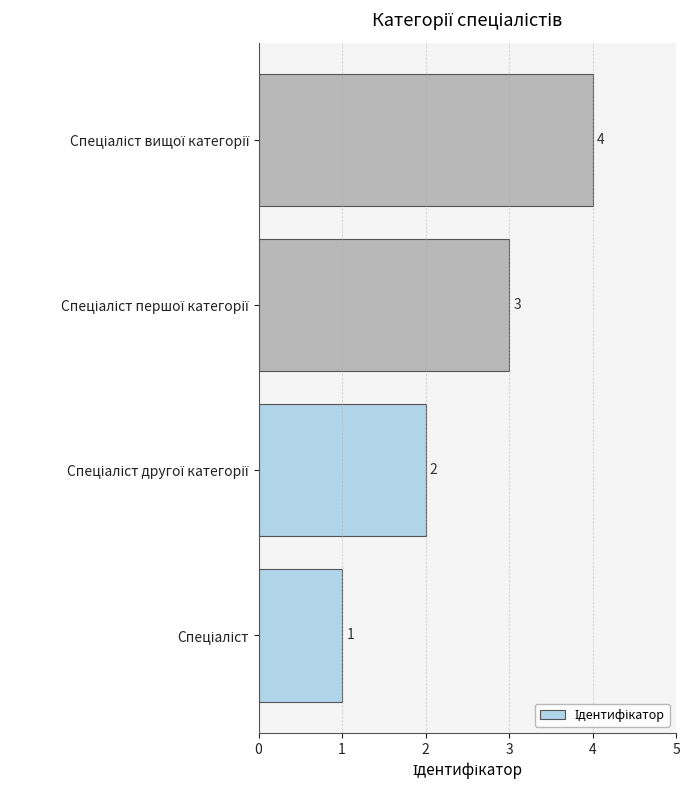

Count the values in the range 2 to 4.

3